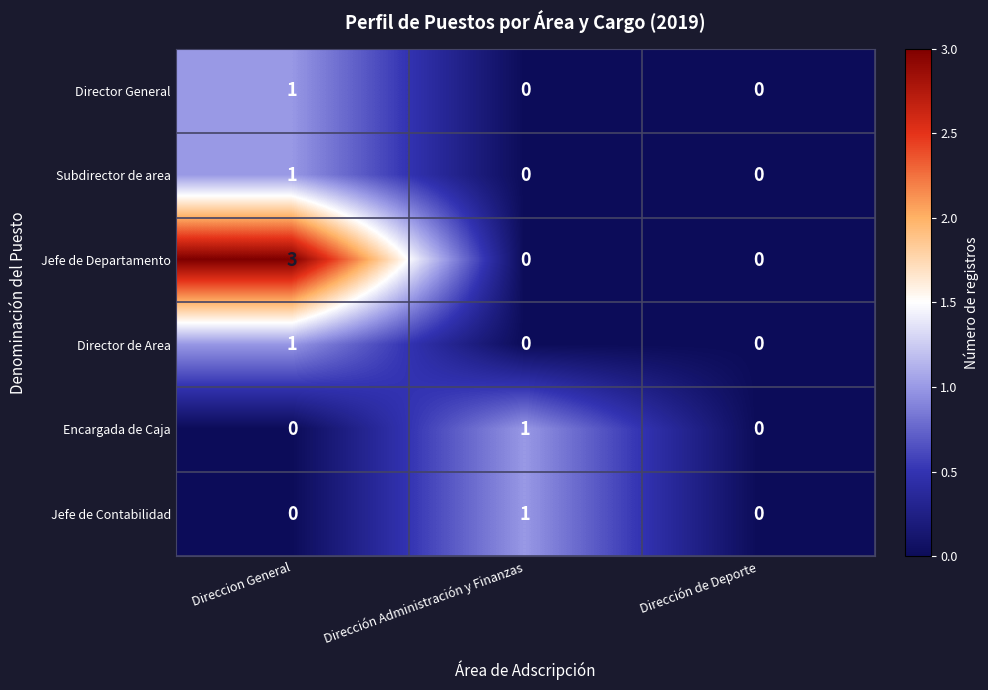

Is it true that Subdirector de area equals 0 at Direccion General?

False